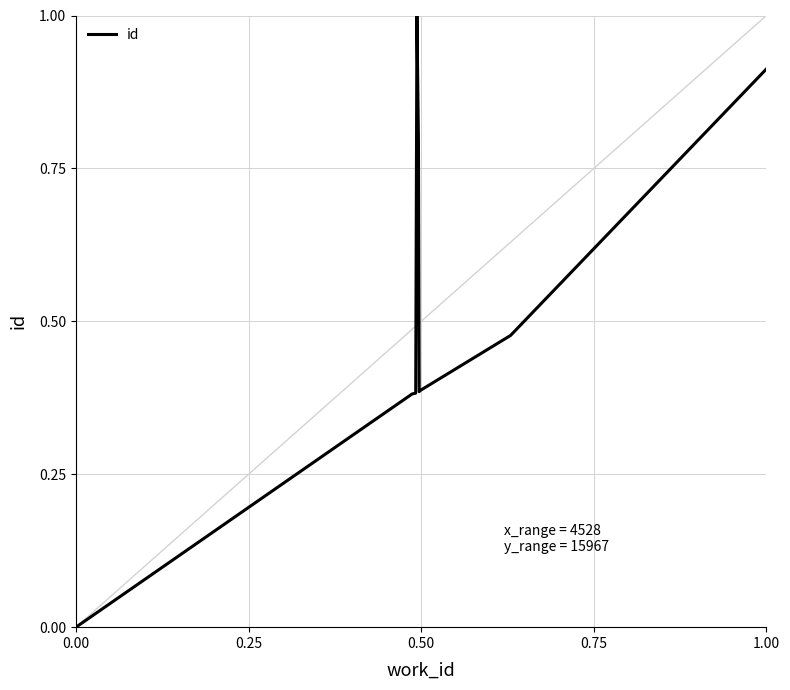

Is this an area chart (filled region under the line)?

No